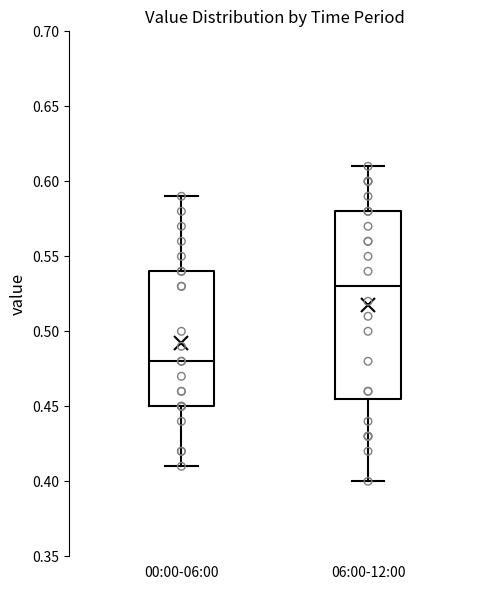

Where does the upper whisker of the box for 06:00-12:00 end on the y-axis? The values are not printed on the chart, so give them approximately, as read against the axis.

0.610